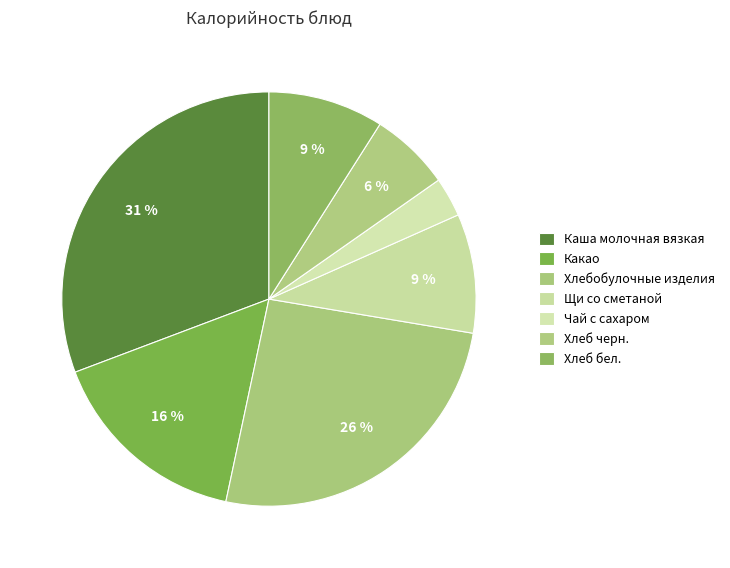

How many segments does this pie chart have?

7